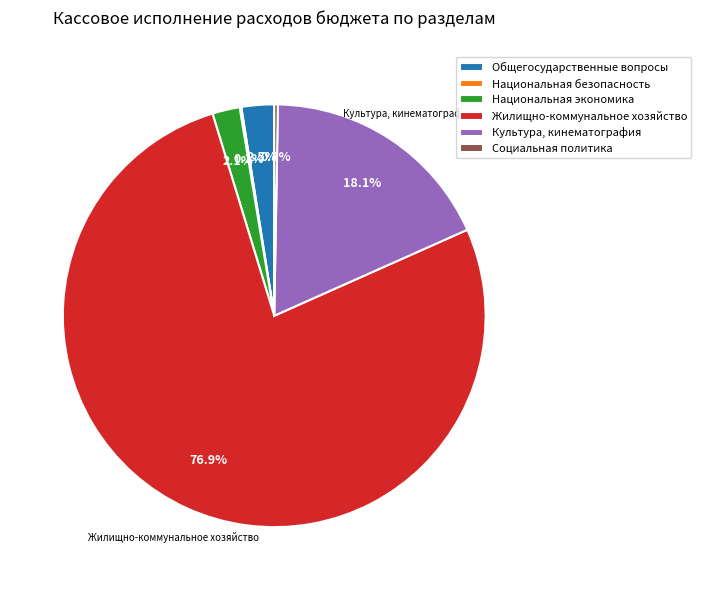

Combined, what portion of the pie is Жилищно-коммунальное хозяйство and Общегосударственные вопросы?

79.4%